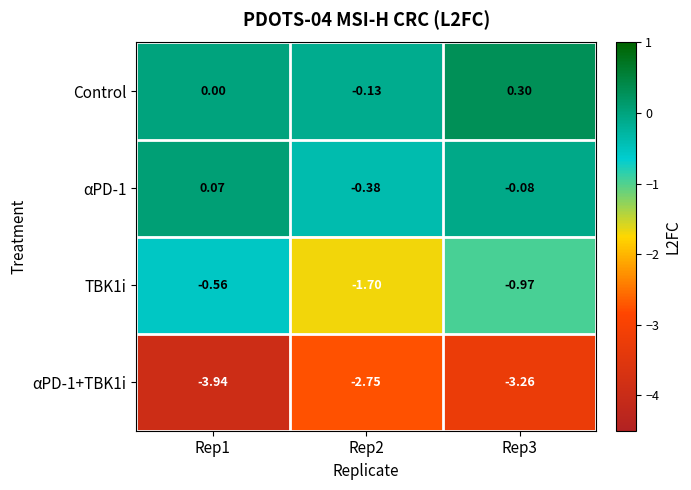

Is the value of Control at Rep2 greater than the value of TBK1i at Rep2?

Yes